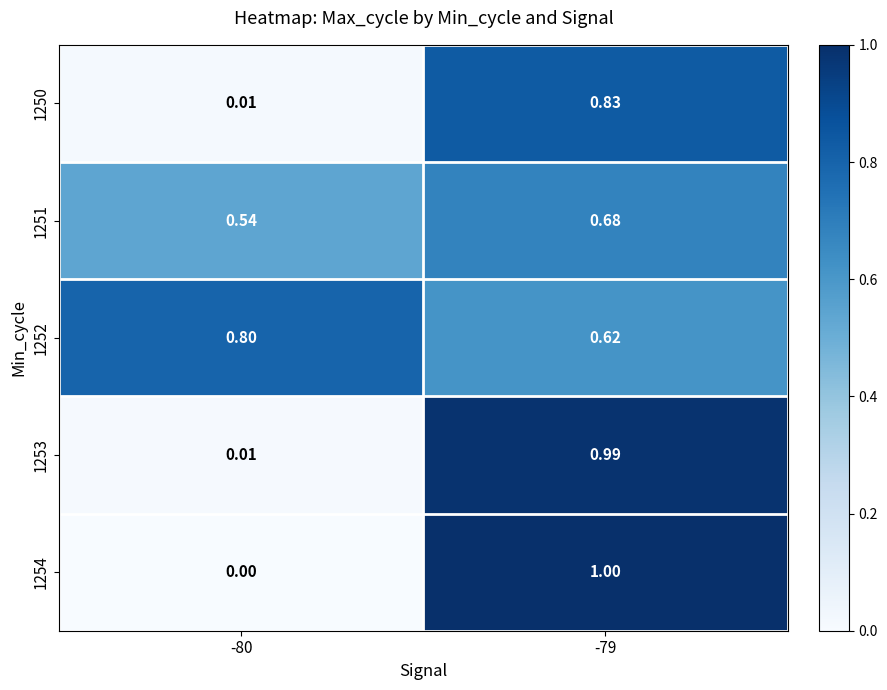

Is the value of 1250 at -79 greater than the value of 1252 at -79?

Yes